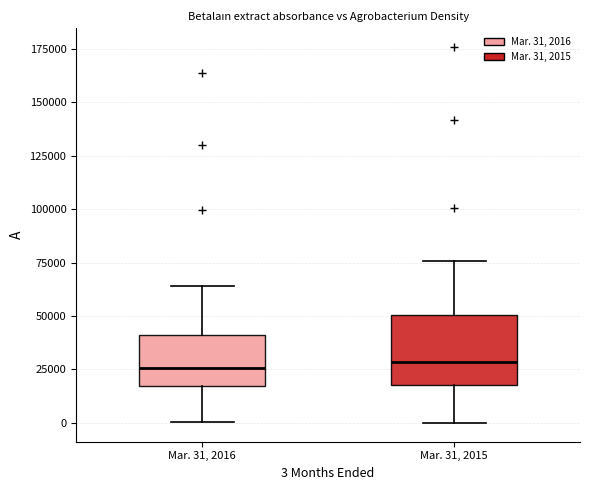

Reading left to right, read every box against the y-axis: the position of its median line, the range the box covers, and the ends of its whiskers. The values are not printed on the chart, so give them approximately, as read against the axis.

Mar. 31, 2016: median 25000, box 15000 to 40000, whiskers 0 to 65000
Mar. 31, 2015: median 30000, box 20000 to 50000, whiskers 0 to 75000